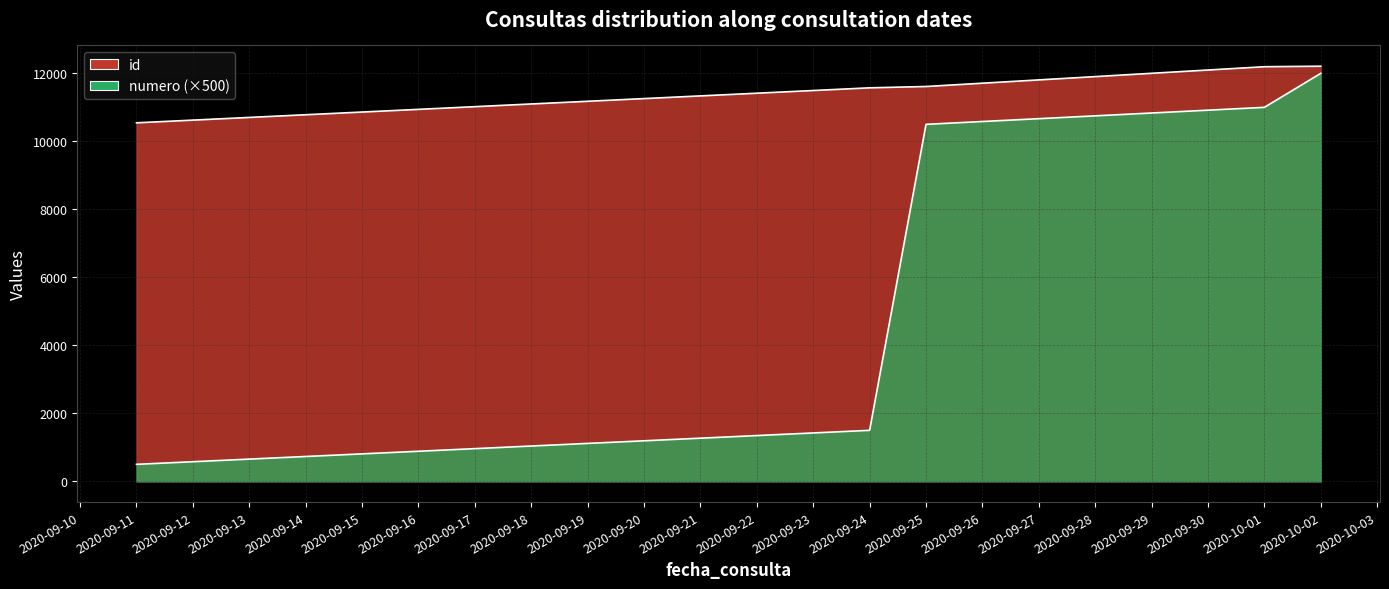

How many distinct data groups are displayed?

2